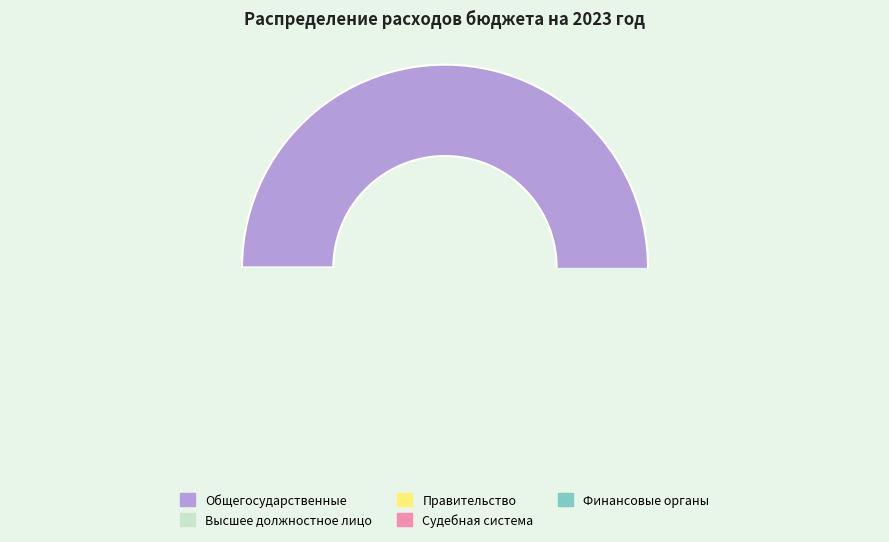

Do Судебная система and Функционирование Правительства together represent more than half of the pie?

No